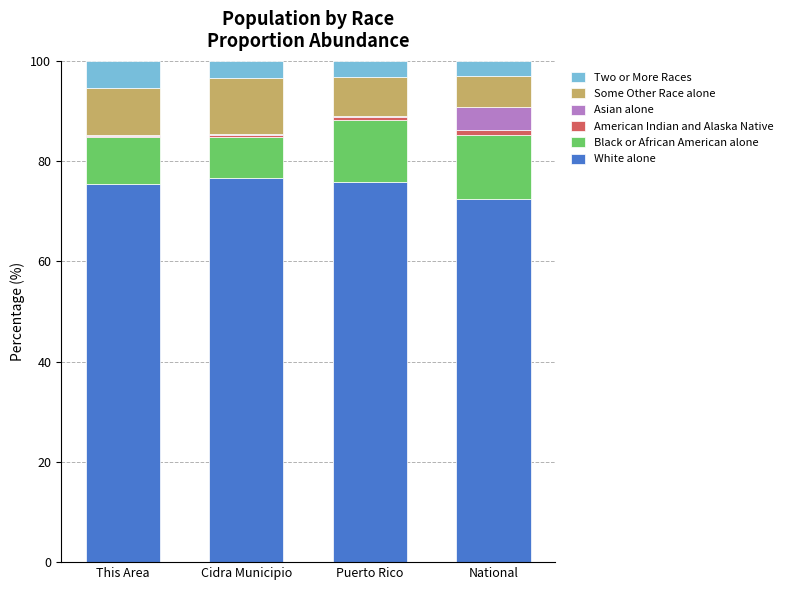

Does the chart contain stacked bars?

Yes